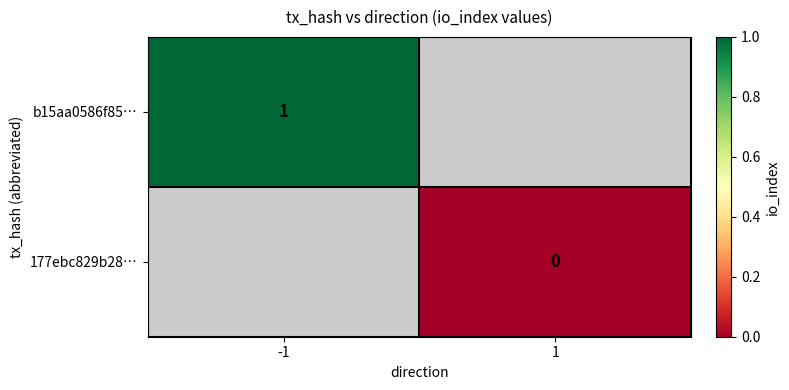

Is it true that b15aa0586f85… equals 0.3 at -1?

False